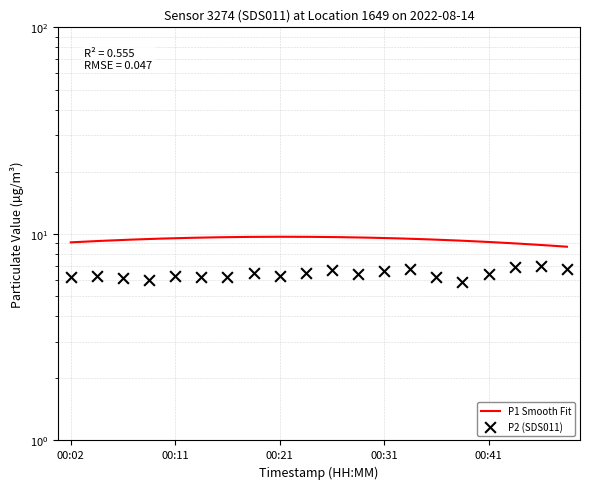

Between 00:21 and 00:07, which is larger?

00:21